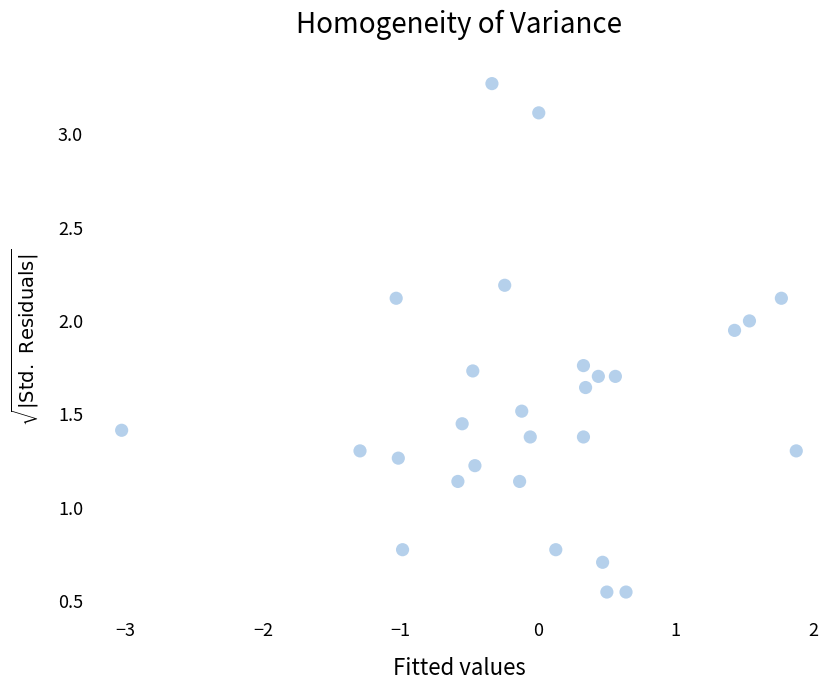

What is the range of Y values (max minus min)?

2.7